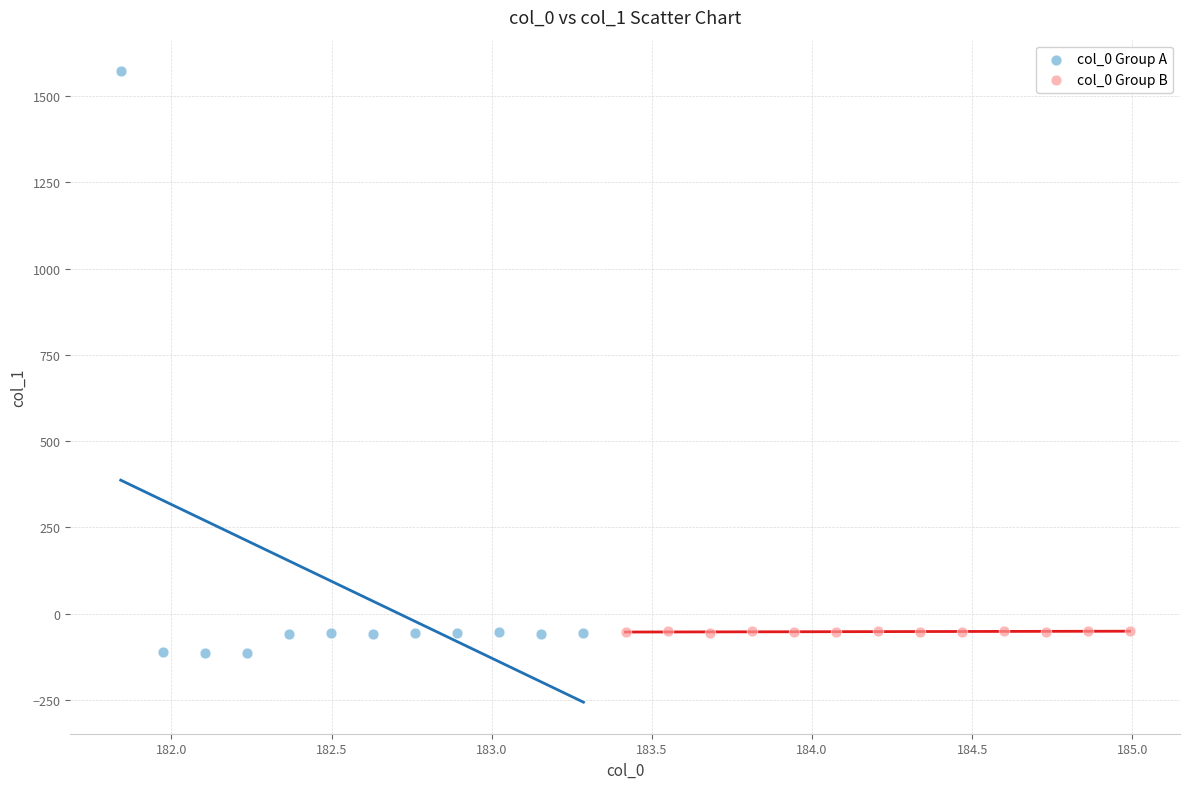

Which series has the widest spread of Y values?

col_0 Group A